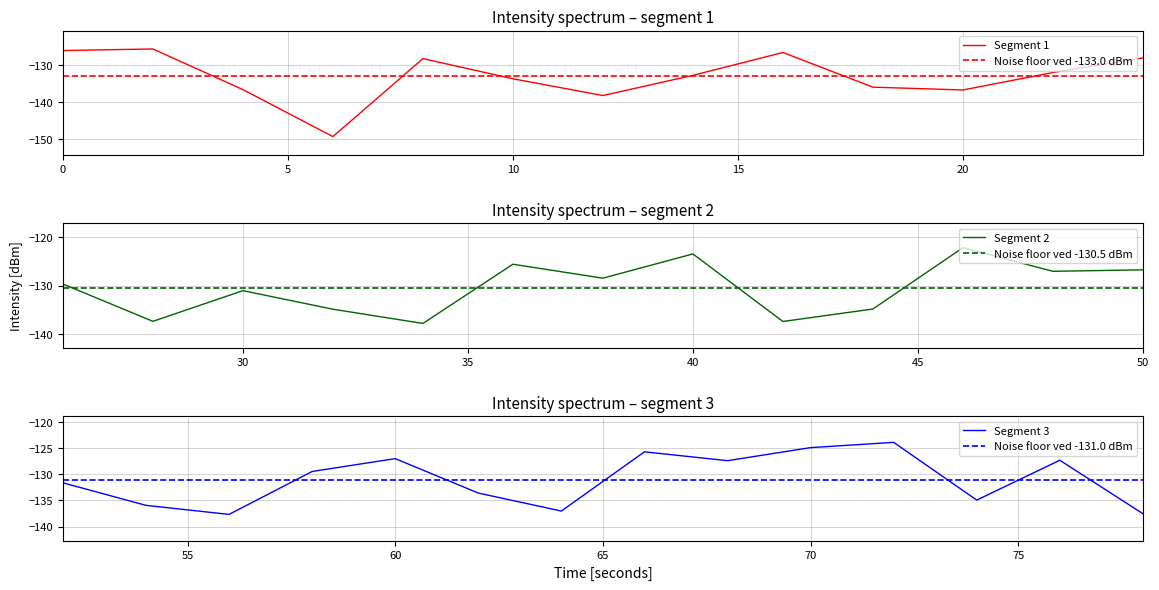

What is the value of the 13th point from the left?

-128.0